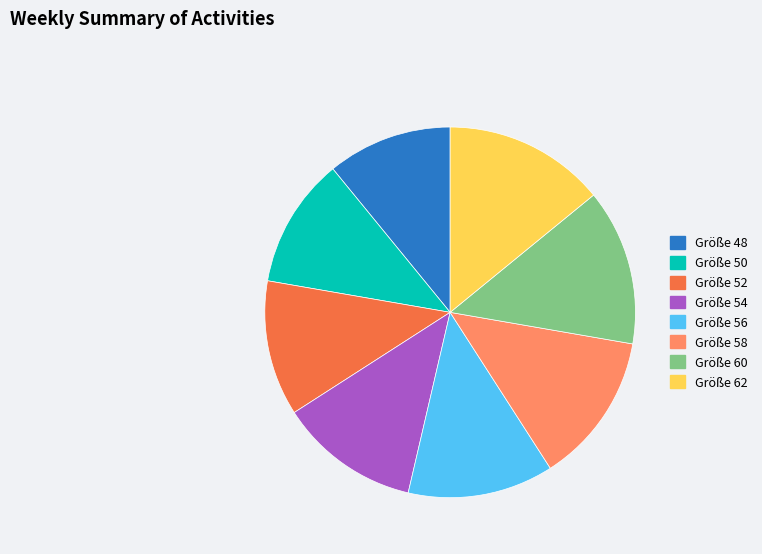

Is it true that Größe 62 is 2% of the pie?

False